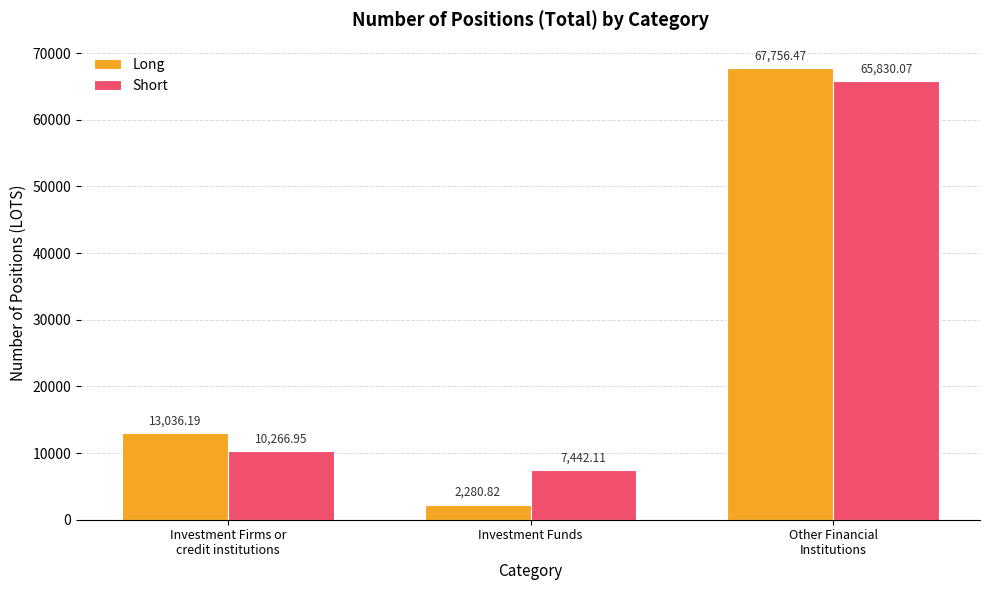

What position from the right is Investment Funds?

2